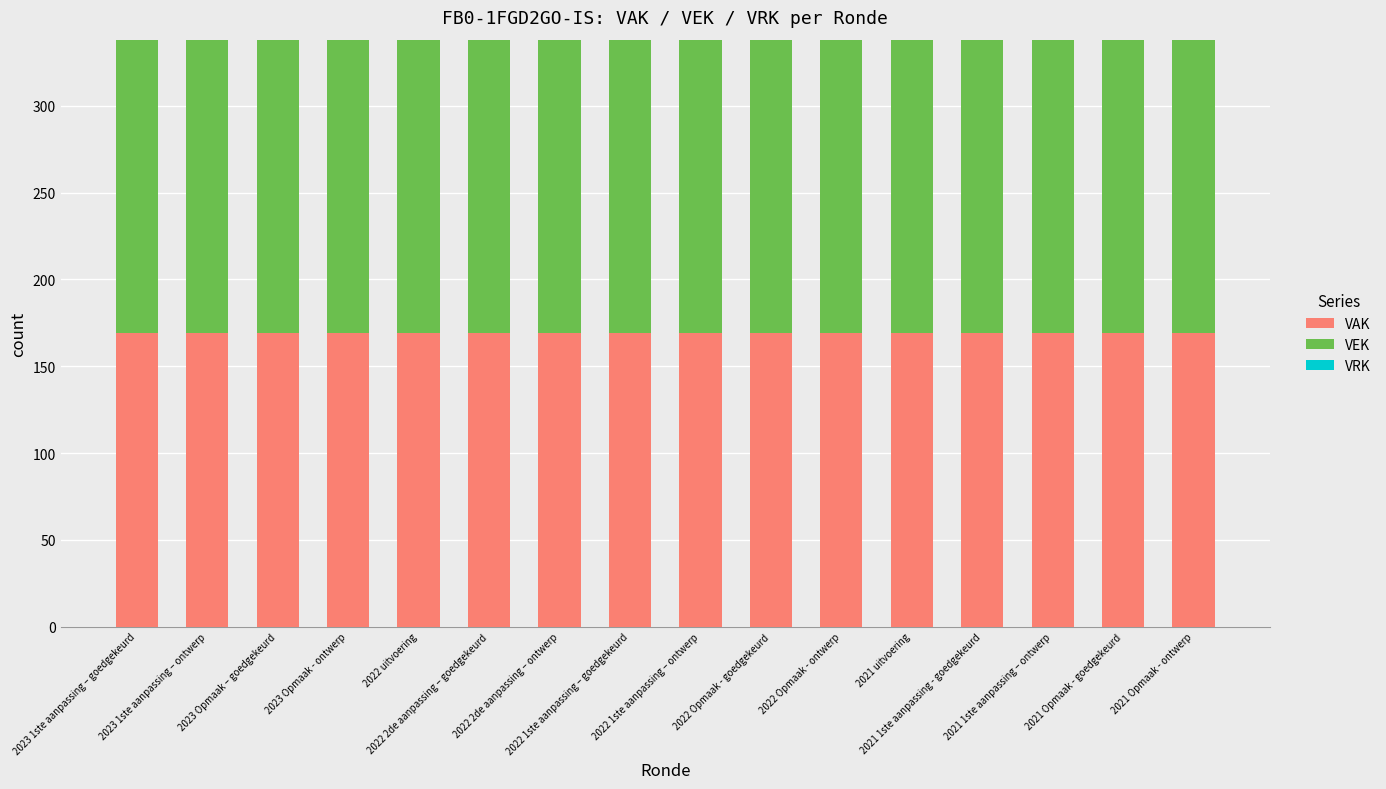

What is the total value across all series at 2022 uitvoering?

338